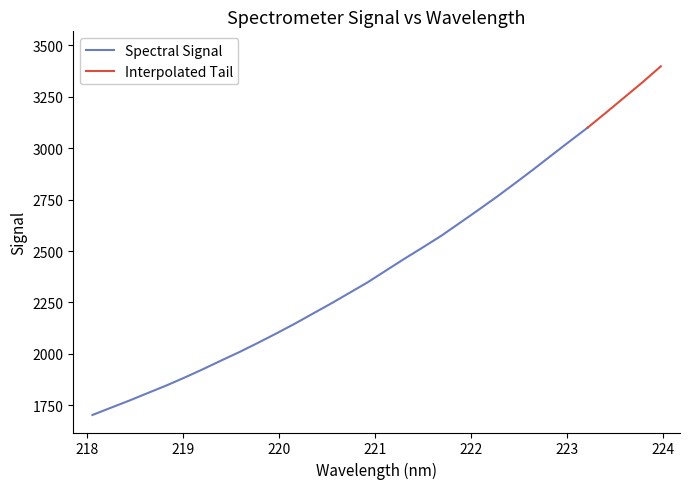

What is the label of the 23rd point from the right?

219.7801